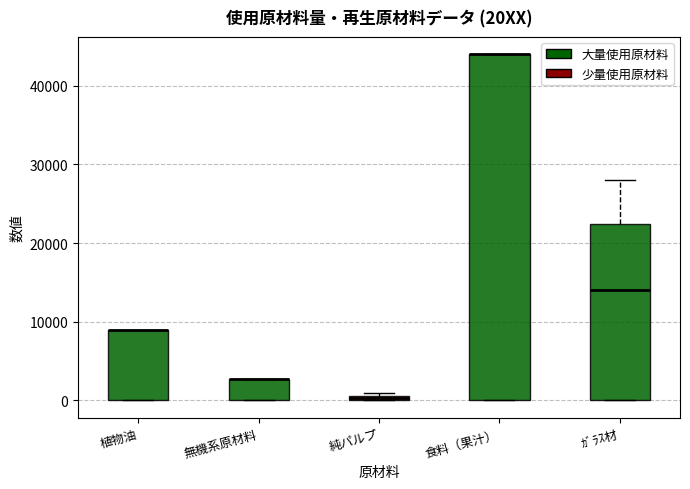

Comparing the boxes themselves (not the whiskers), which one is the tallest?

食料（果汁）